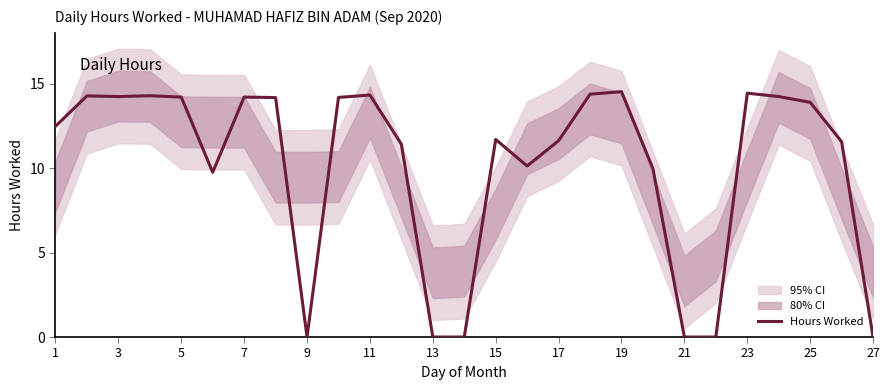

How many interior local valleys (lower than both neighbors) does the data have?

4